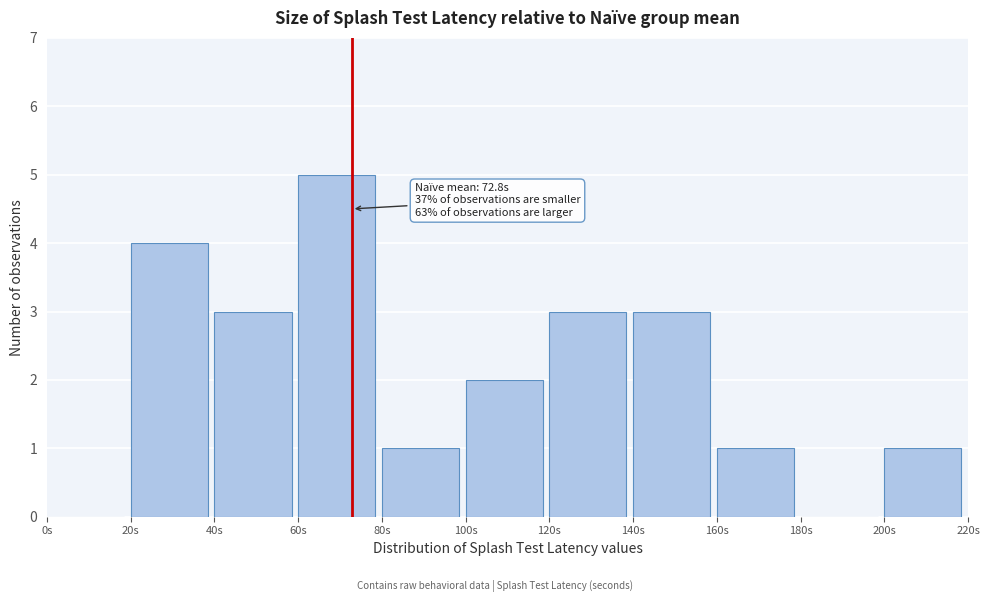

Over which range of the x-axis is the bar tallest?

60 to 80